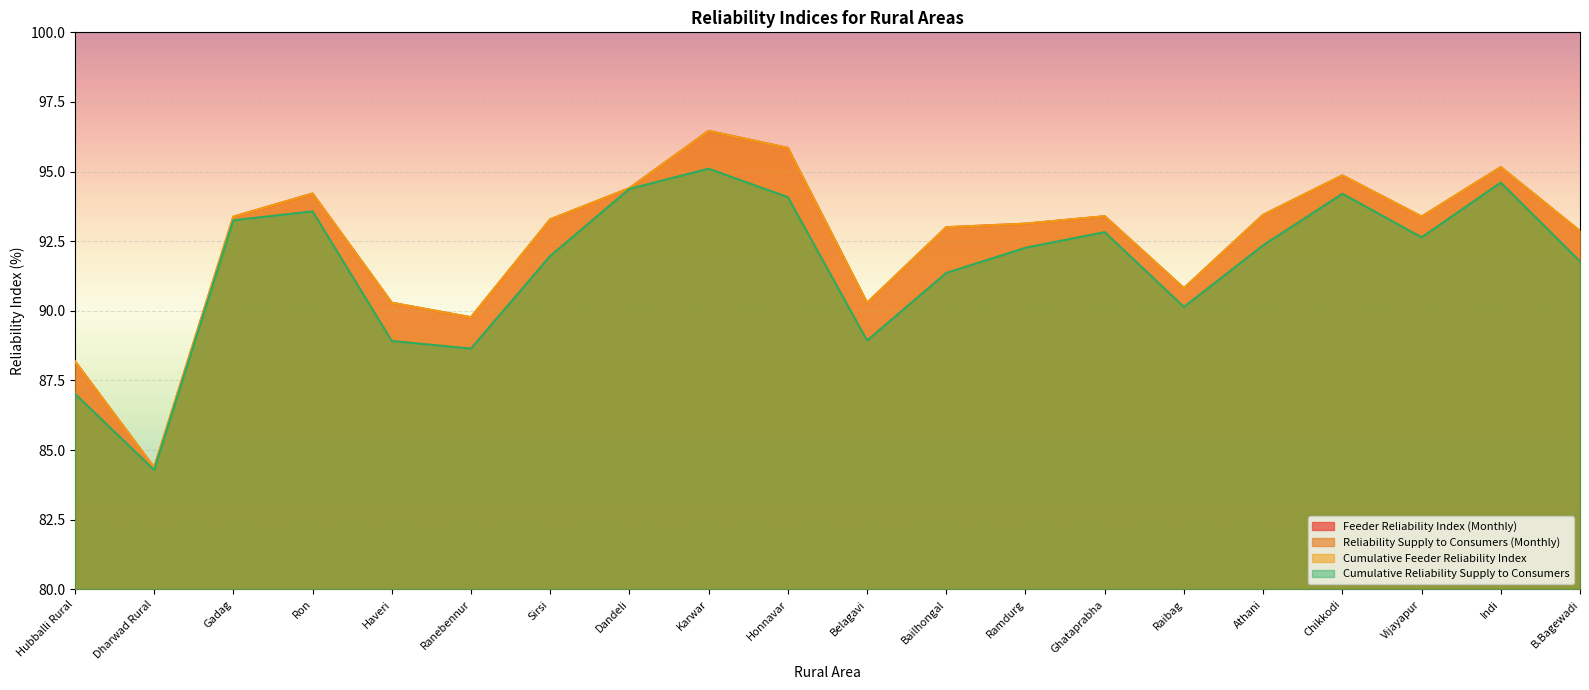

Reading left to right, transcribe all the data shown in this chart.

Feeder Reliability Index (Monthly): Hubballi Rural=88.2	Dharwad Rural=84.4	Gadag=93.4	Ron=94.2	Haveri=90.3	Ranebennur=89.8	Sirsi=93.3	Dandeli=94.4	Karwar=96.5	Honnavar=95.9	Belagavi=90.3	Bailhongal=93.0	Ramdurg=93.1	Ghataprabha=93.4	Raibag=90.8	Athani=93.4	Chikkodi=94.9	Vijayapur=93.4	Indi=95.2	B.Bagewadi=92.9
Reliability Supply to Consumers (Monthly): Hubballi Rural=87.0	Dharwad Rural=84.3	Gadag=93.2	Ron=93.6	Haveri=88.9	Ranebennur=88.6	Sirsi=92.0	Dandeli=94.4	Karwar=95.1	Honnavar=94.1	Belagavi=88.9	Bailhongal=91.4	Ramdurg=92.3	Ghataprabha=92.8	Raibag=90.1	Athani=92.4	Chikkodi=94.2	Vijayapur=92.6	Indi=94.6	B.Bagewadi=91.8
Cumulative Feeder Reliability Index: Hubballi Rural=88.2	Dharwad Rural=84.4	Gadag=93.4	Ron=94.2	Haveri=90.3	Ranebennur=89.8	Sirsi=93.3	Dandeli=94.4	Karwar=96.5	Honnavar=95.9	Belagavi=90.3	Bailhongal=93.0	Ramdurg=93.1	Ghataprabha=93.4	Raibag=90.8	Athani=93.4	Chikkodi=94.9	Vijayapur=93.4	Indi=95.2	B.Bagewadi=92.9
Cumulative Reliability Supply to Consumers: Hubballi Rural=87.0	Dharwad Rural=84.3	Gadag=93.2	Ron=93.6	Haveri=88.9	Ranebennur=88.6	Sirsi=92.0	Dandeli=94.4	Karwar=95.1	Honnavar=94.1	Belagavi=88.9	Bailhongal=91.4	Ramdurg=92.3	Ghataprabha=92.8	Raibag=90.1	Athani=92.4	Chikkodi=94.2	Vijayapur=92.6	Indi=94.6	B.Bagewadi=91.8